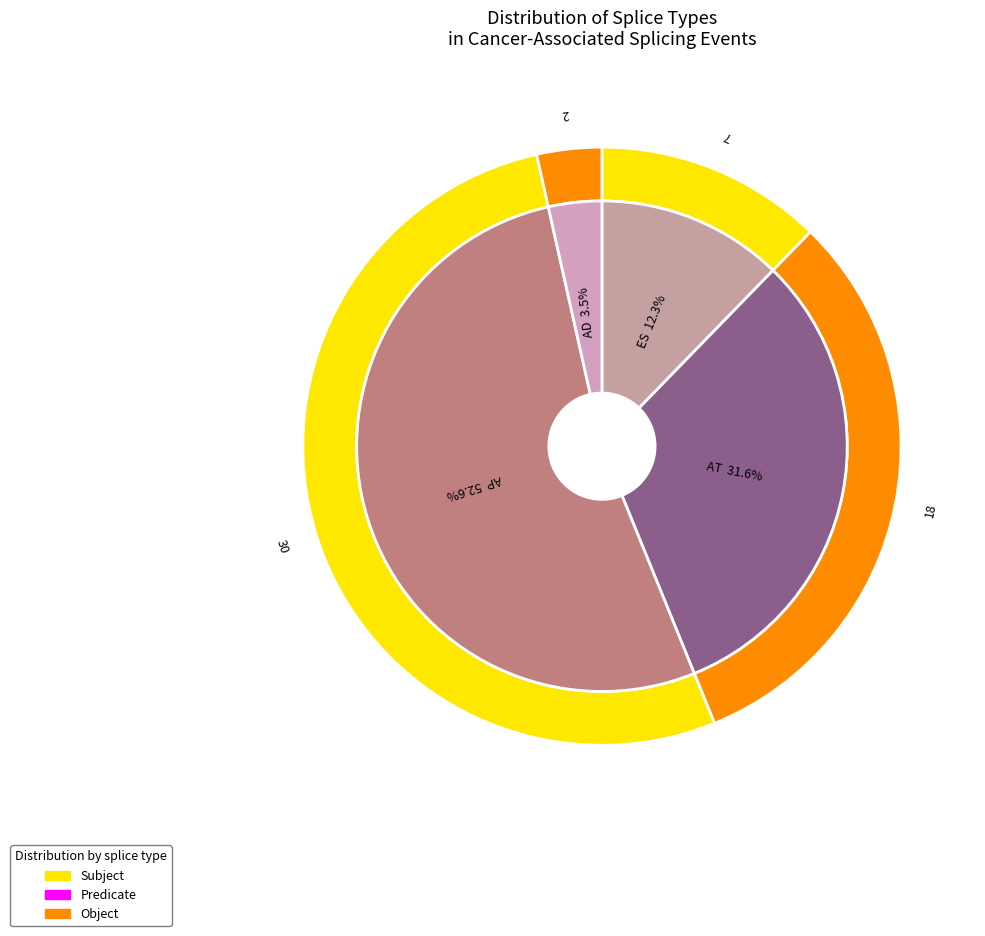

Combined, do ES and AD account for over 50%?

No